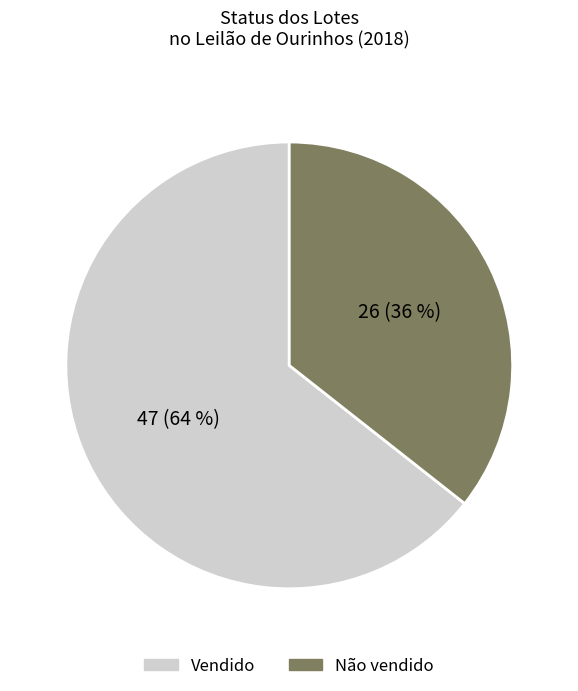

Is the sum of Não vendido and Vendido greater than half?

Yes